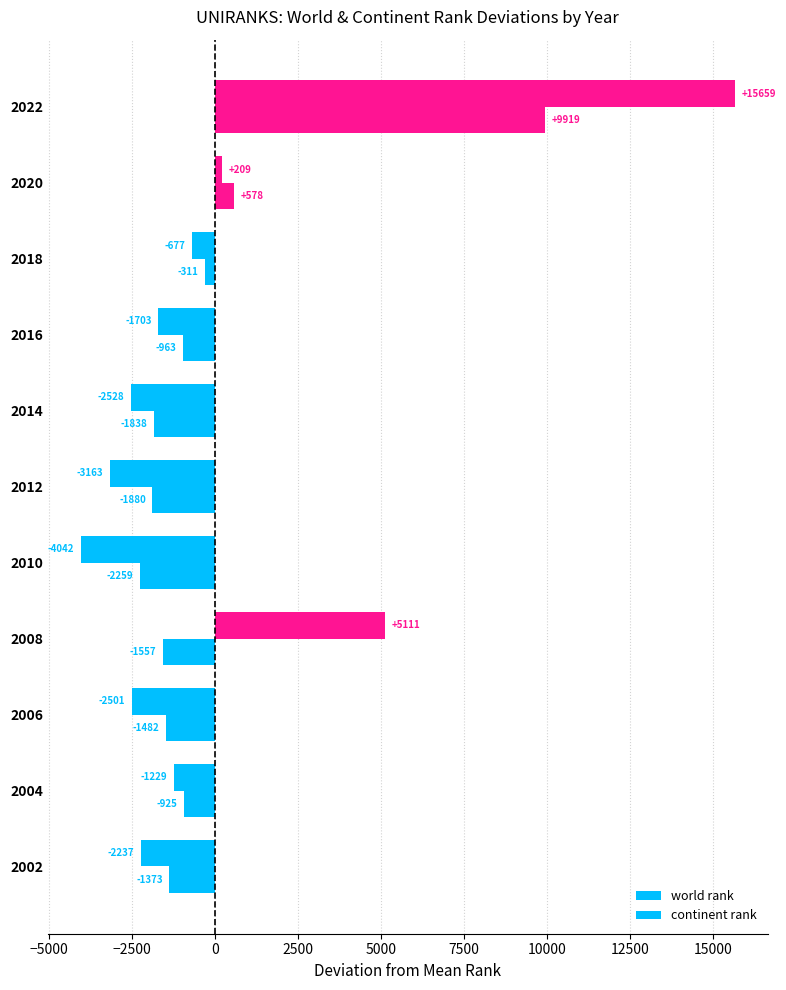

How many values in the continent rank series exceed -1372?

5